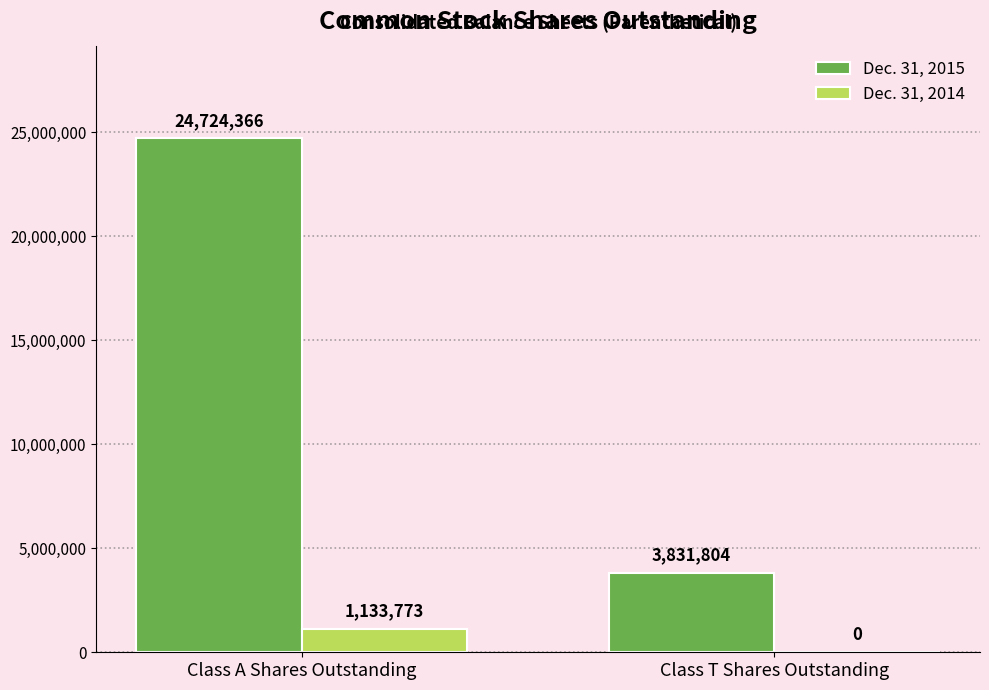

What is the sum of all Dec. 31, 2015 values?

28556170